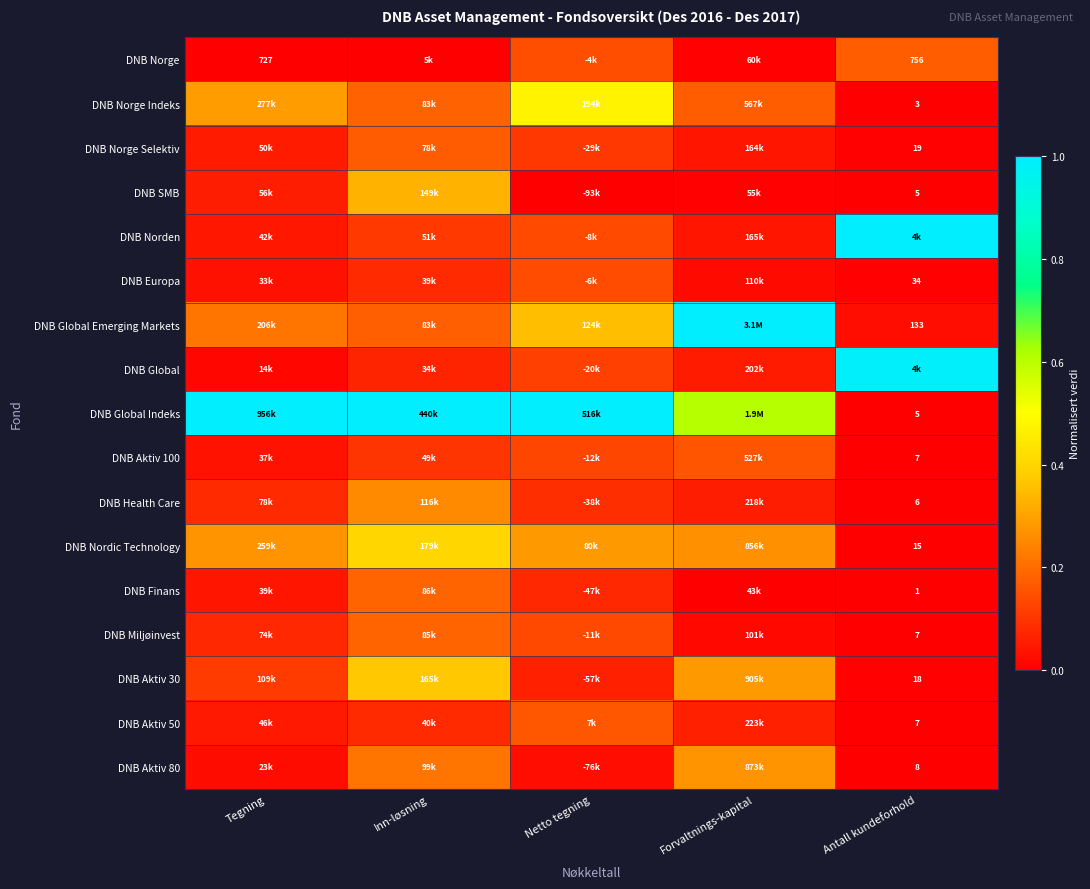

At which label does DNB Aktiv 80 reach its minimum?

Antall kundeforhold